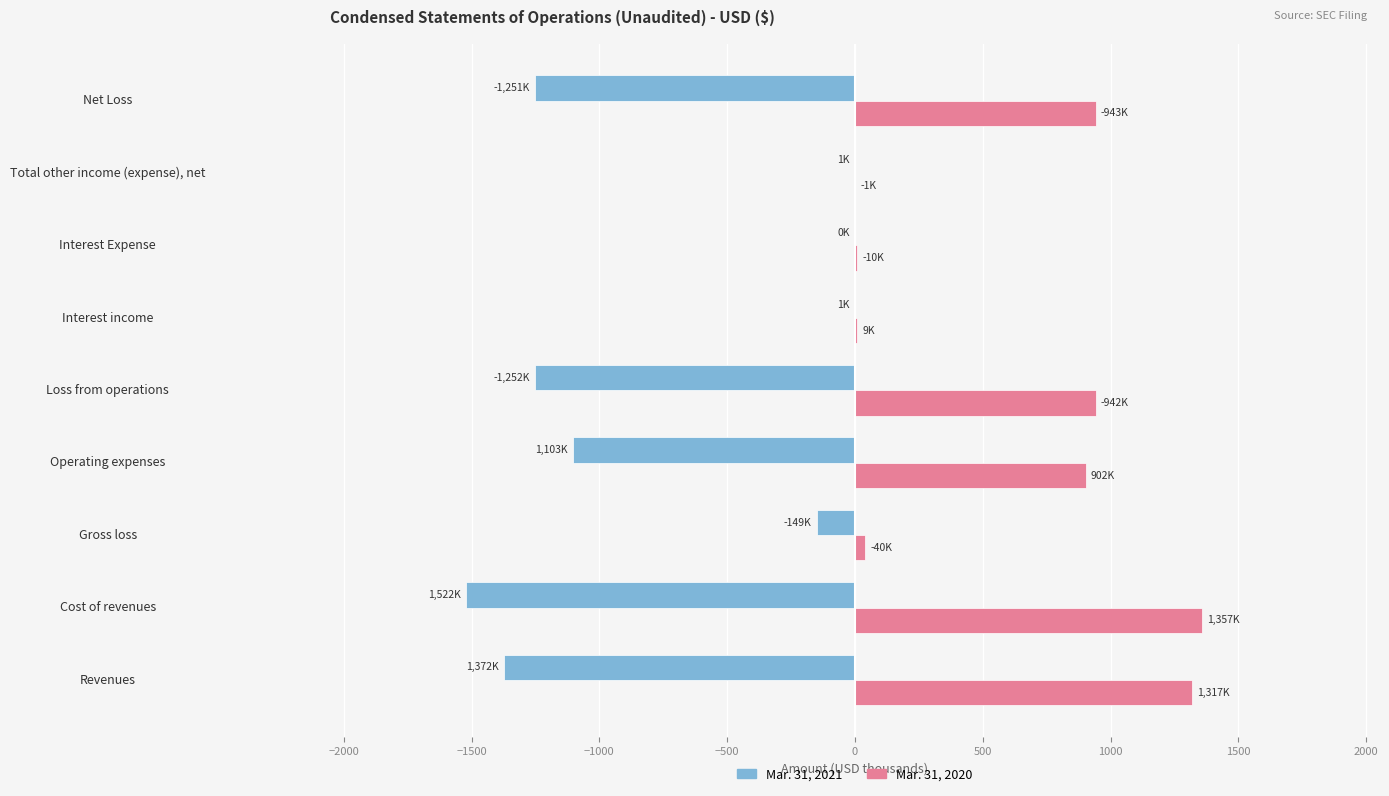

The Mar. 31, 2020 series shows 1356.7 at Cost of revenues. True or false?

True